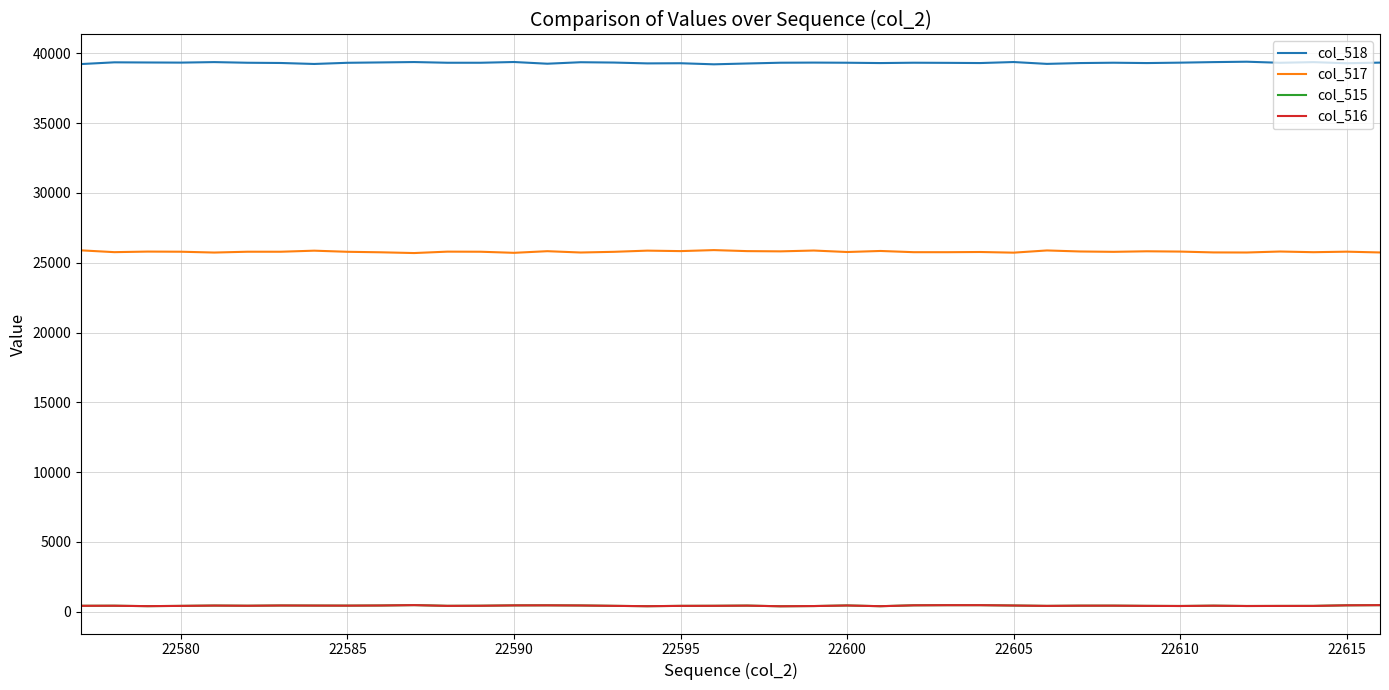

What are all the series names shown in the legend?

col_518, col_517, col_515, col_516